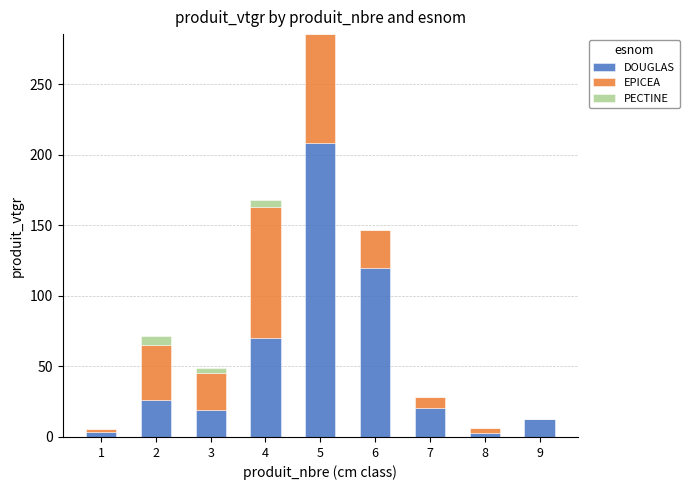

At which category is the sum across all series the highest?

5